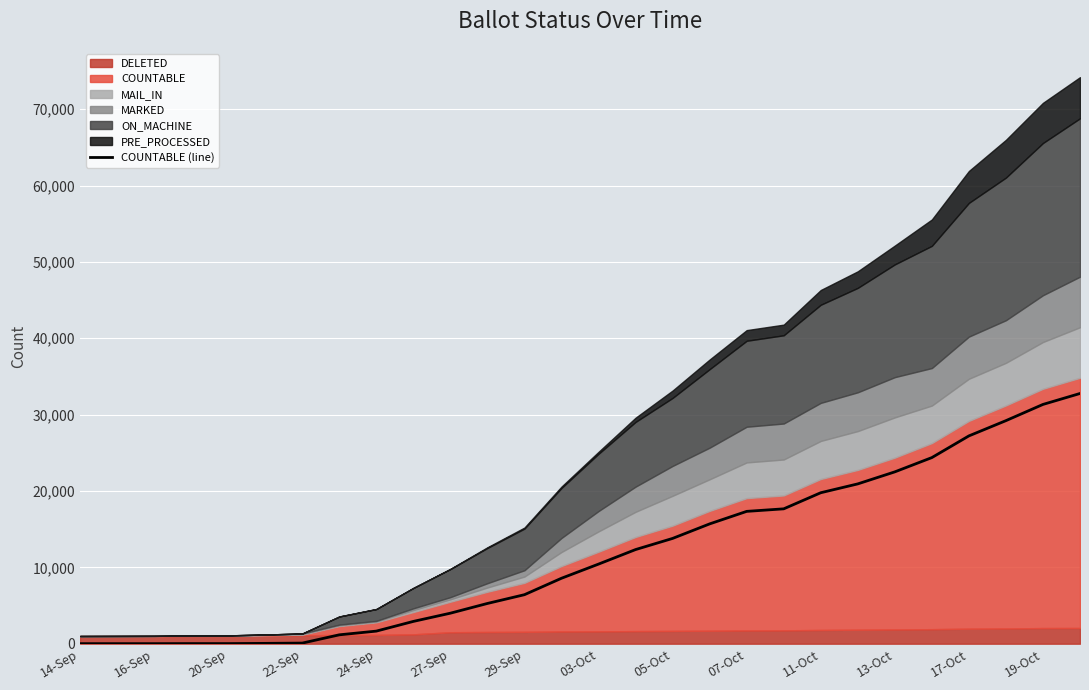

Reading left to right, list all the values displayed in this chart.

5	5	5	14	13	42	78	1162	1648	2919	3996	5270	6418	8571	10424	12327	13787	15689	17329	17661	19770	20928	22503	24372	27212	29211	31334	32767